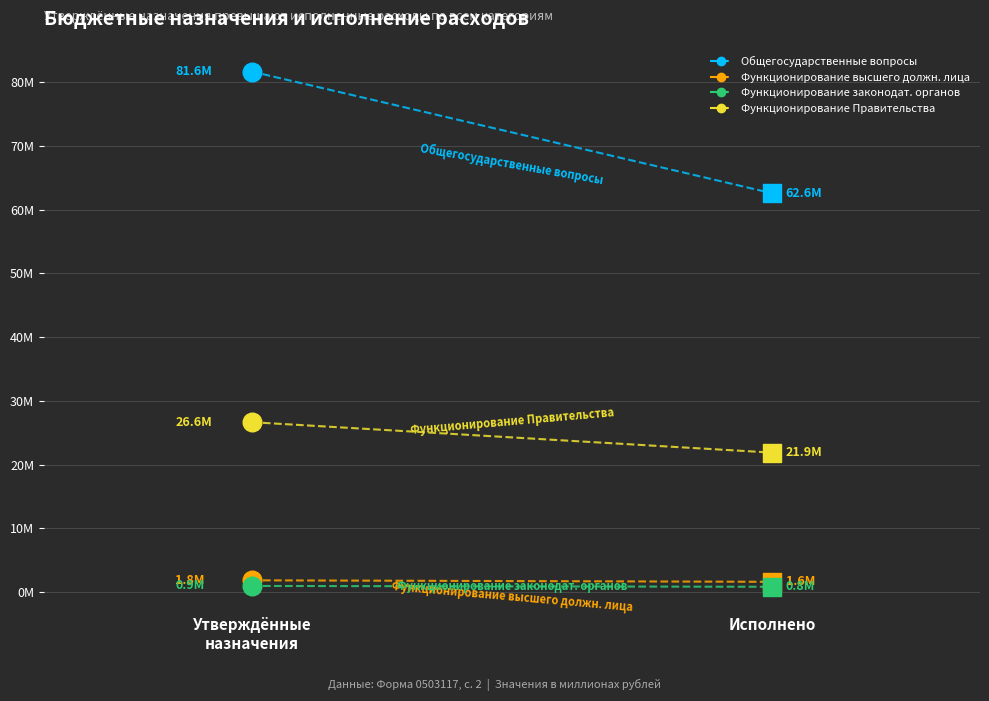

At which category is the sum across all series the highest?

Утверждённые
назначения